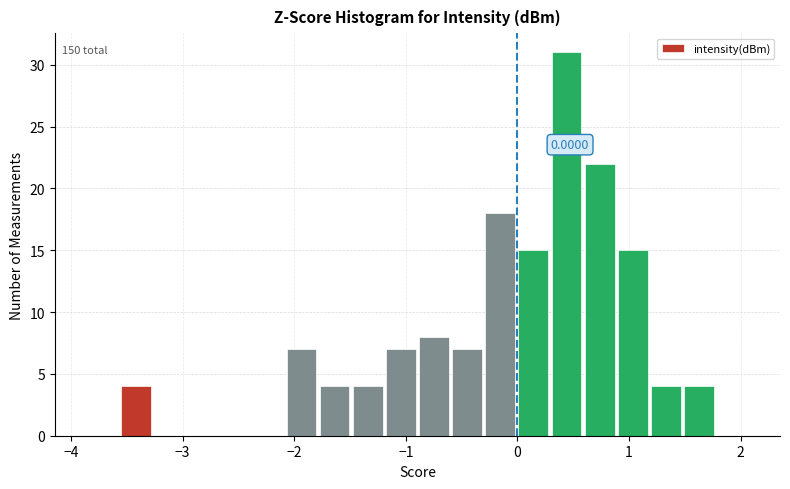

Read against the x-axis, roughly where is the centre of the tallest bar?

0.4